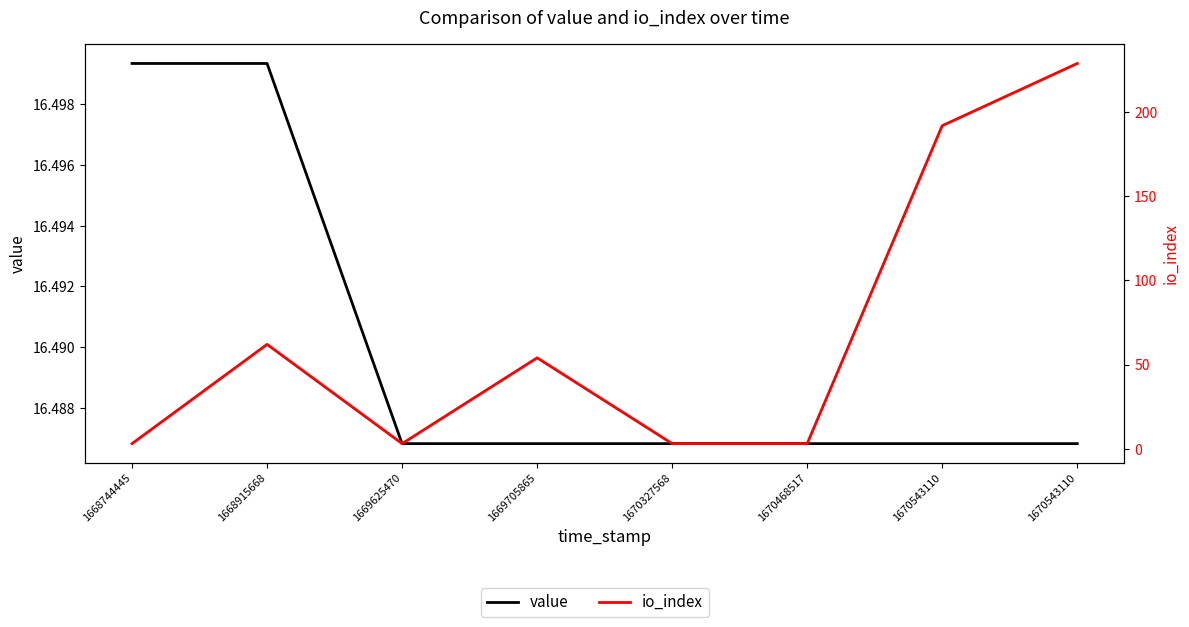

The value of value at 1669625470 is 16.5. True or false?

True